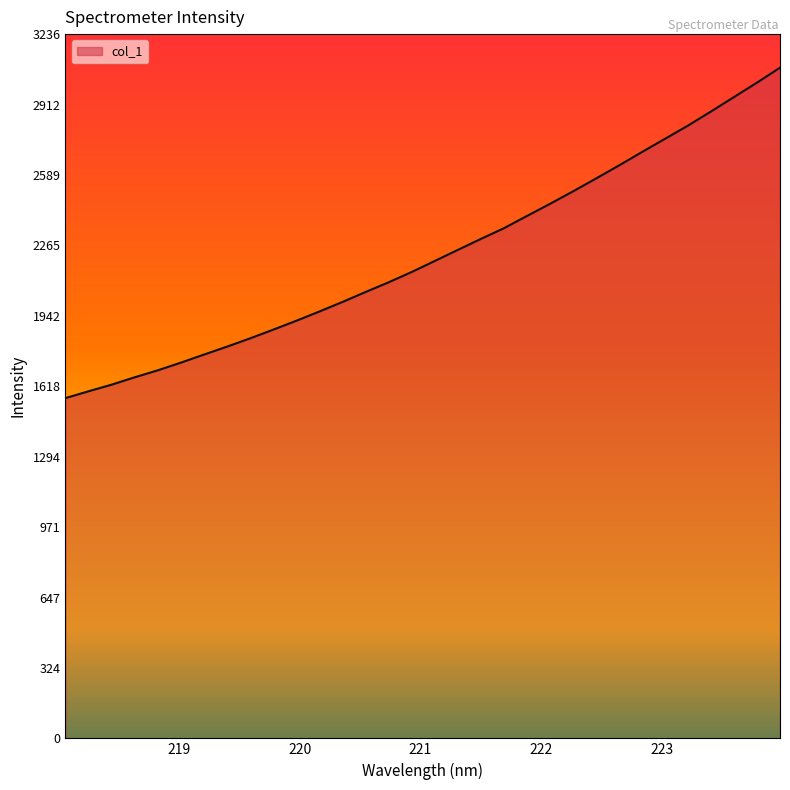

How many lines are shown in the chart?

1